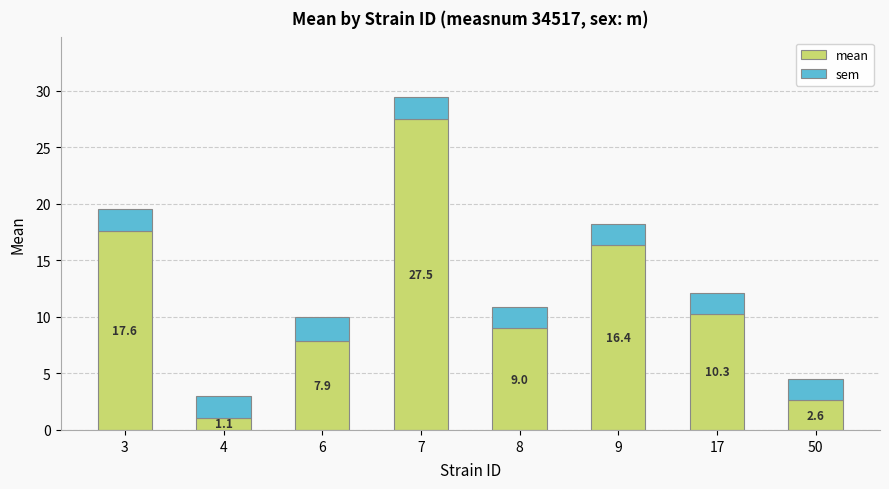

At which label does mean reach its minimum?

4